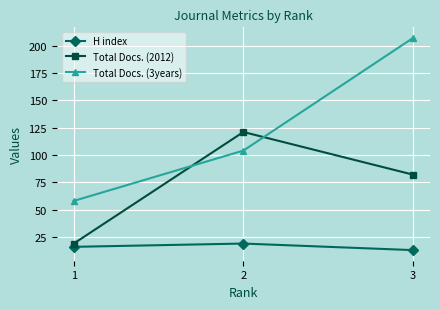

What is the sum of the H index values at 2 and 3?

32